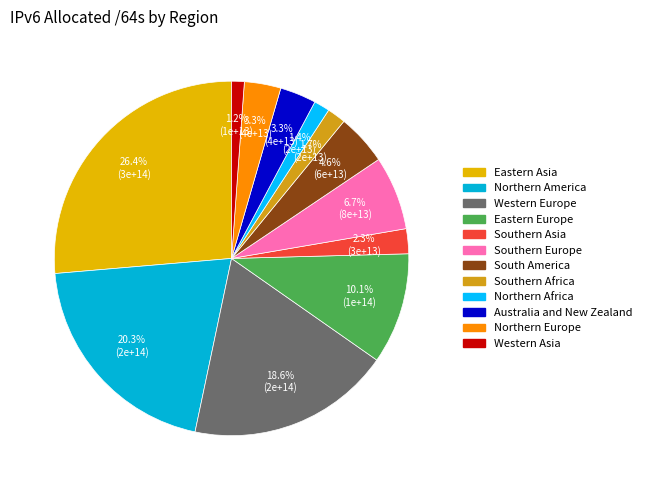

What percentage is the Northern Europe slice, to the nearest percent?

3%